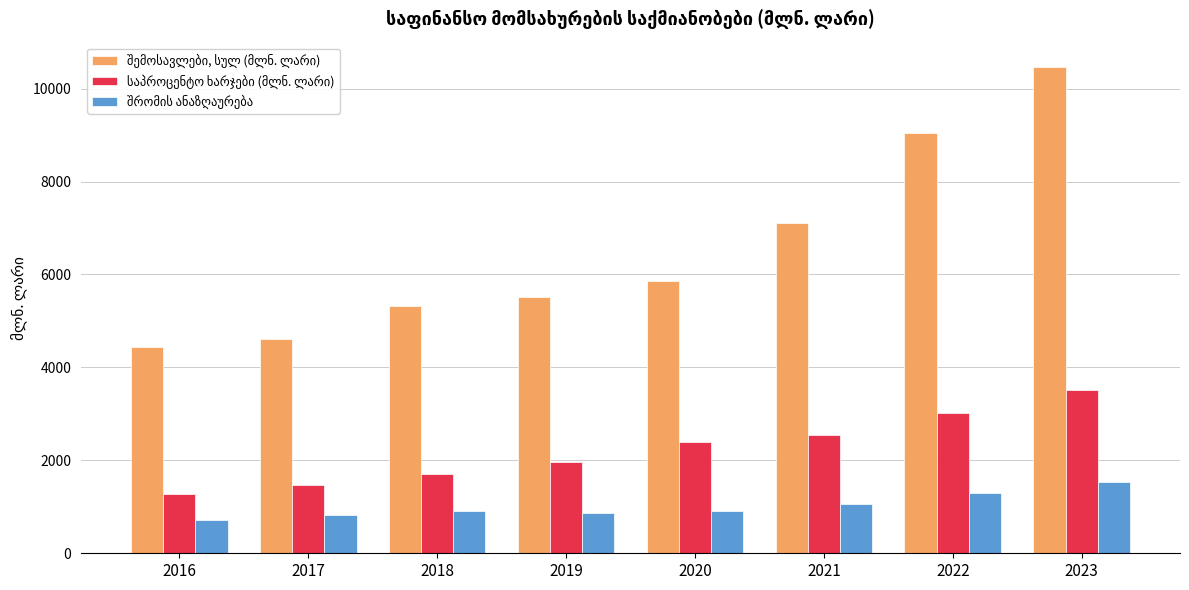

What is the difference between the highest and lowest values at 2022?

7741.5